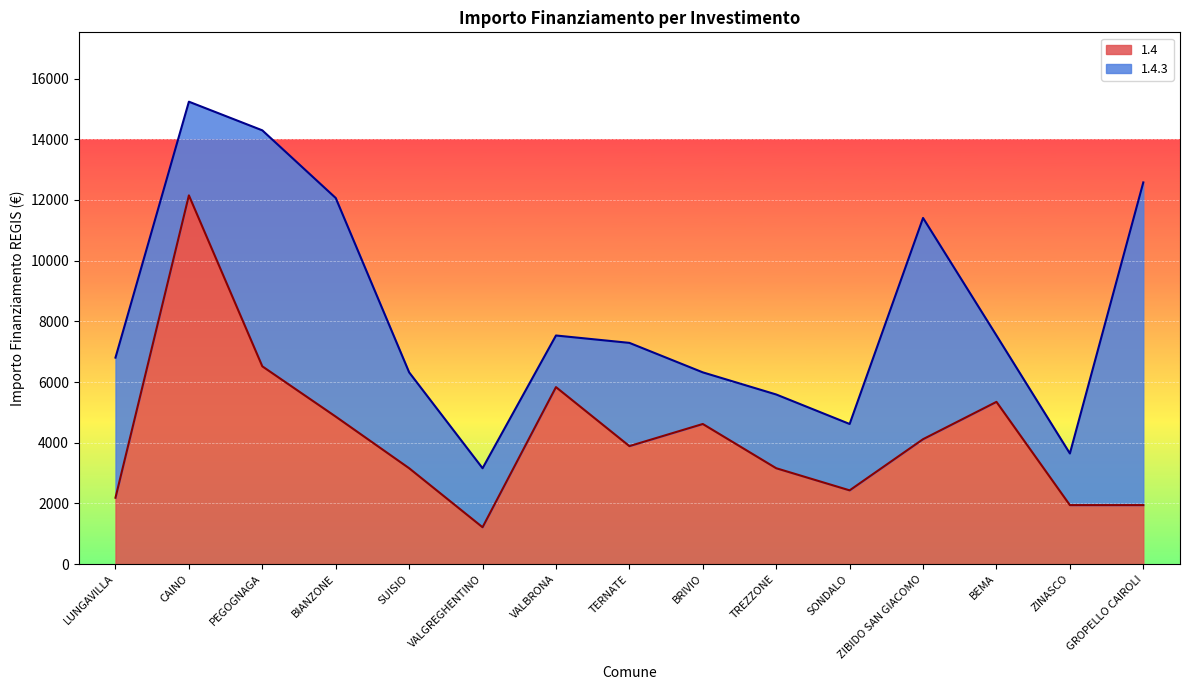

Reading left to right, extract all data points from this chart.

2187	12150	6517	4860	3159	1215	5832	3888	4617	3159	2430	4116	5346	1944	1944